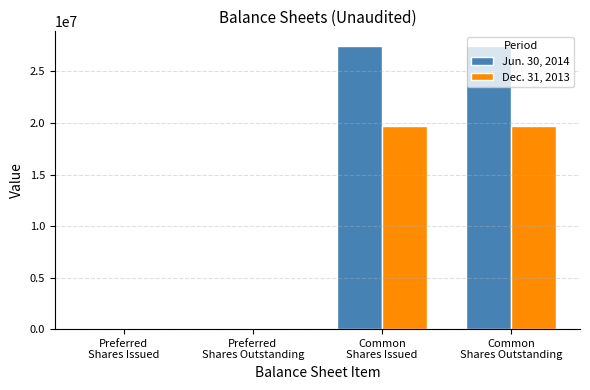

What is the maximum value shown in the chart?

27513566